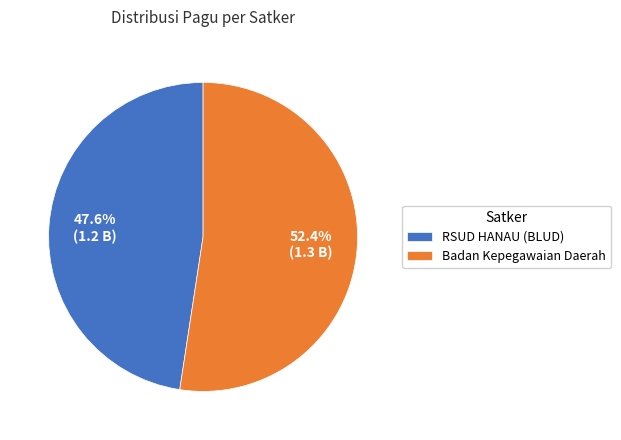

Combined, what portion of the pie is RSUD HANAU (BLUD) and Badan Kepegawaian Daerah?

100.0%